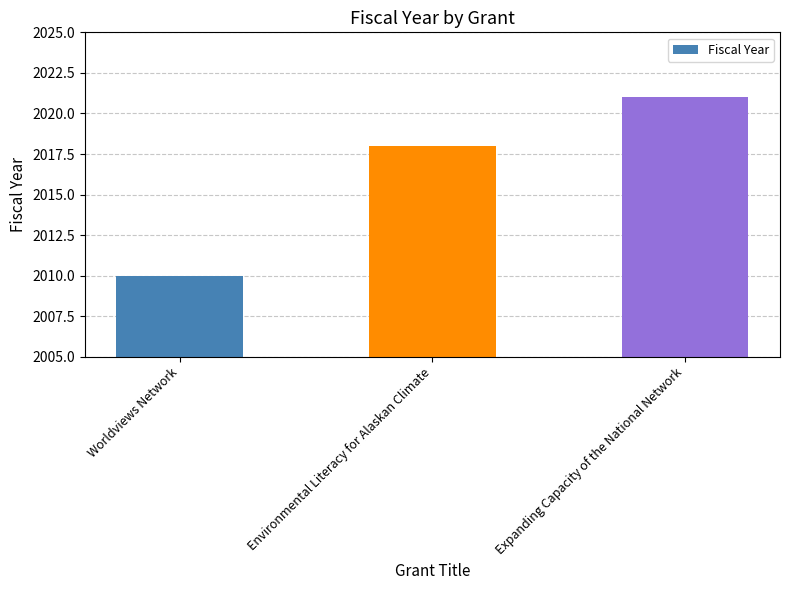

The chart shows a value of 2938 at Worldviews Network. True or false?

False